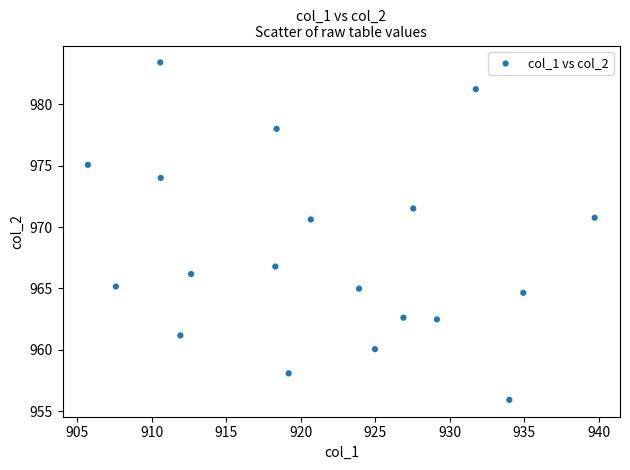

What is the range of Y values (max minus min)?

27.5